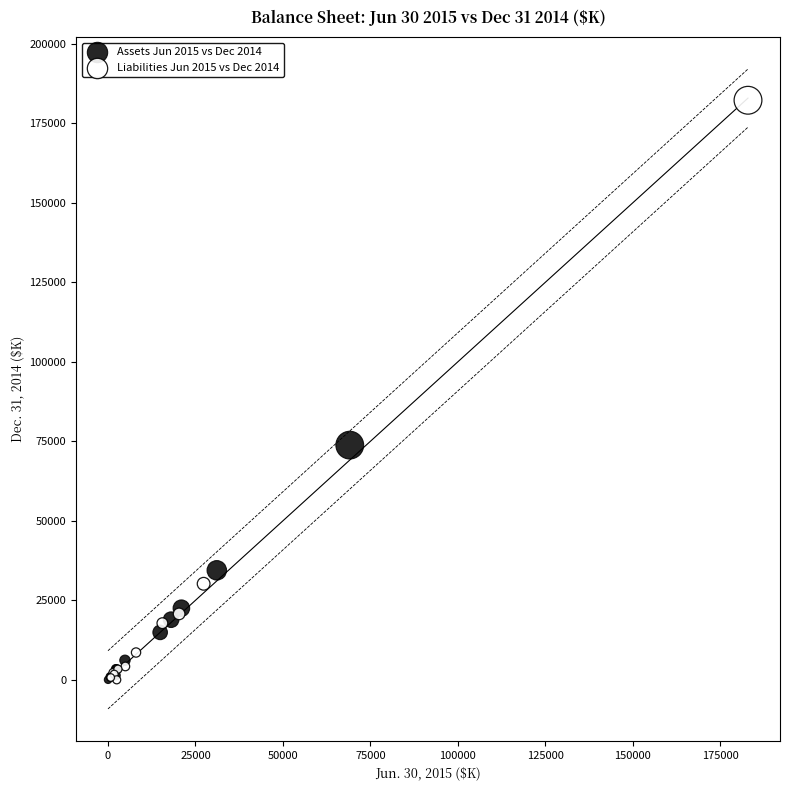

Which series contains the highest Y value?

Liabilities Jun 2015 vs Dec 2014